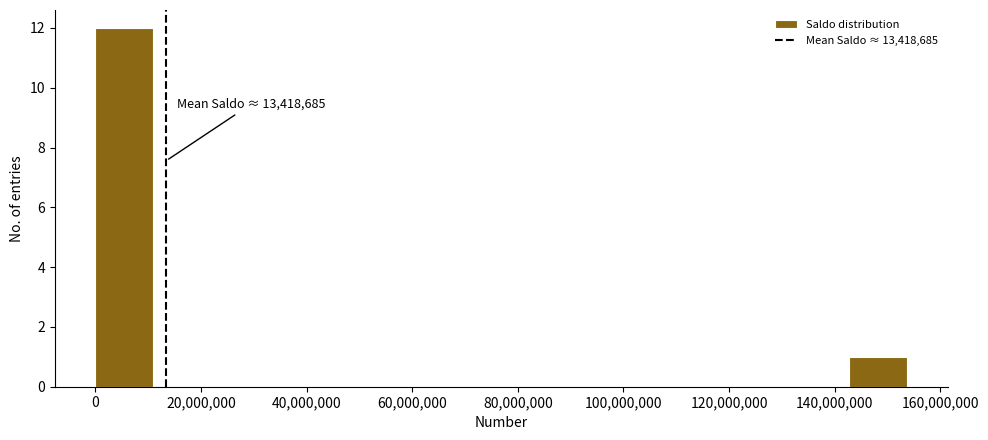

Which range on the x-axis has the tallest bar?

0 to 10000000